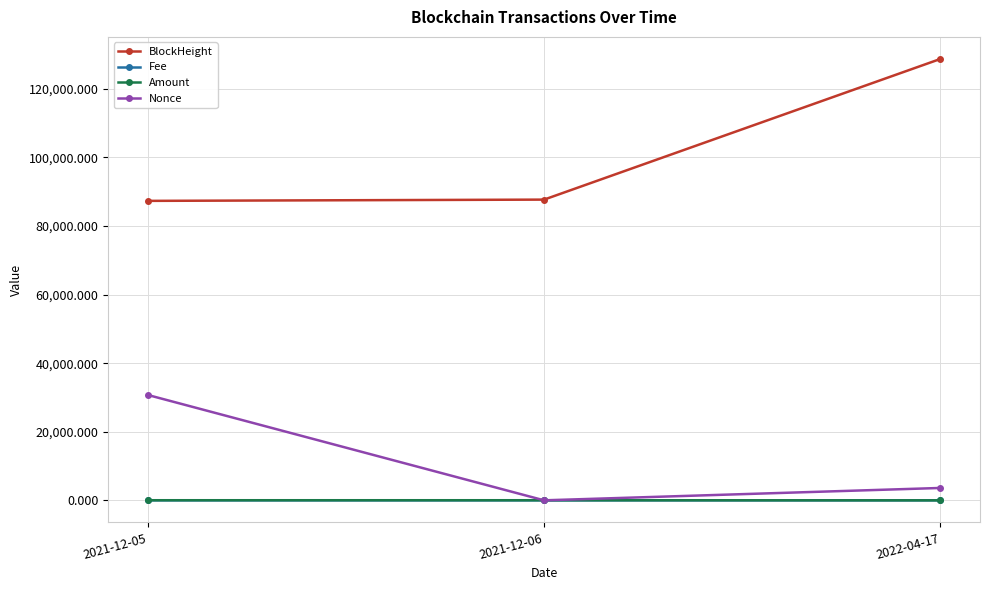

Which series has the largest range (max minus min)?

BlockHeight